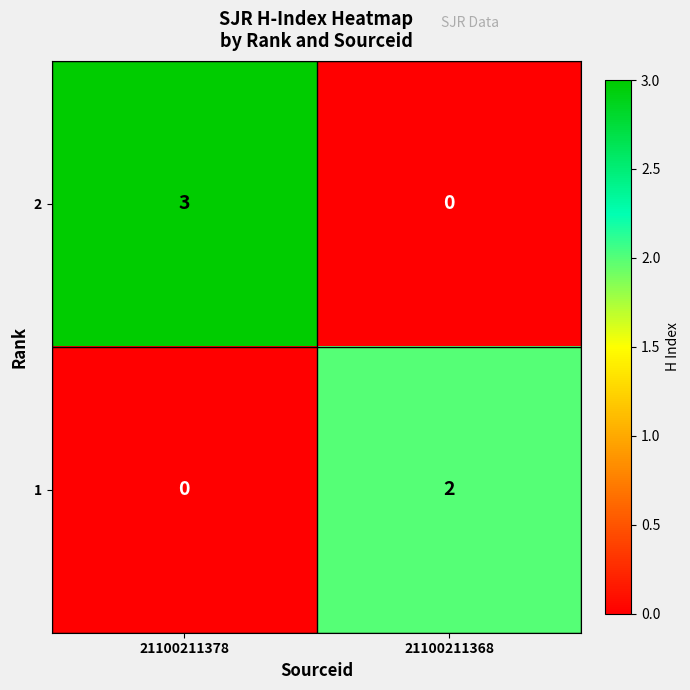

Where is 2 nearest to the value 1?

21100211368